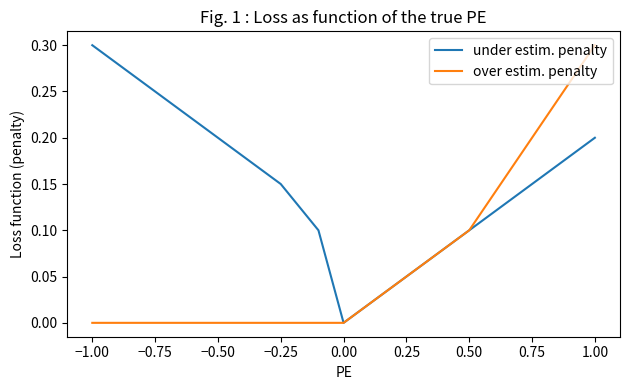

What is the maximum value shown in the chart?

0.3